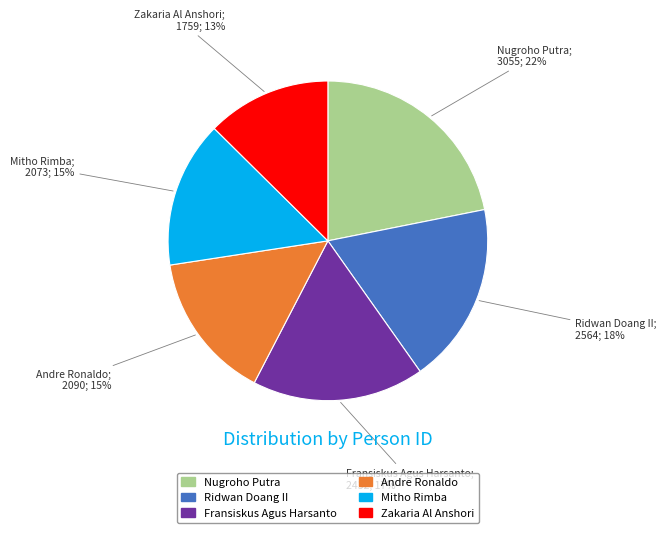

Combined, do Zakaria Al Anshori and Ridwan Doang II account for over 50%?

No